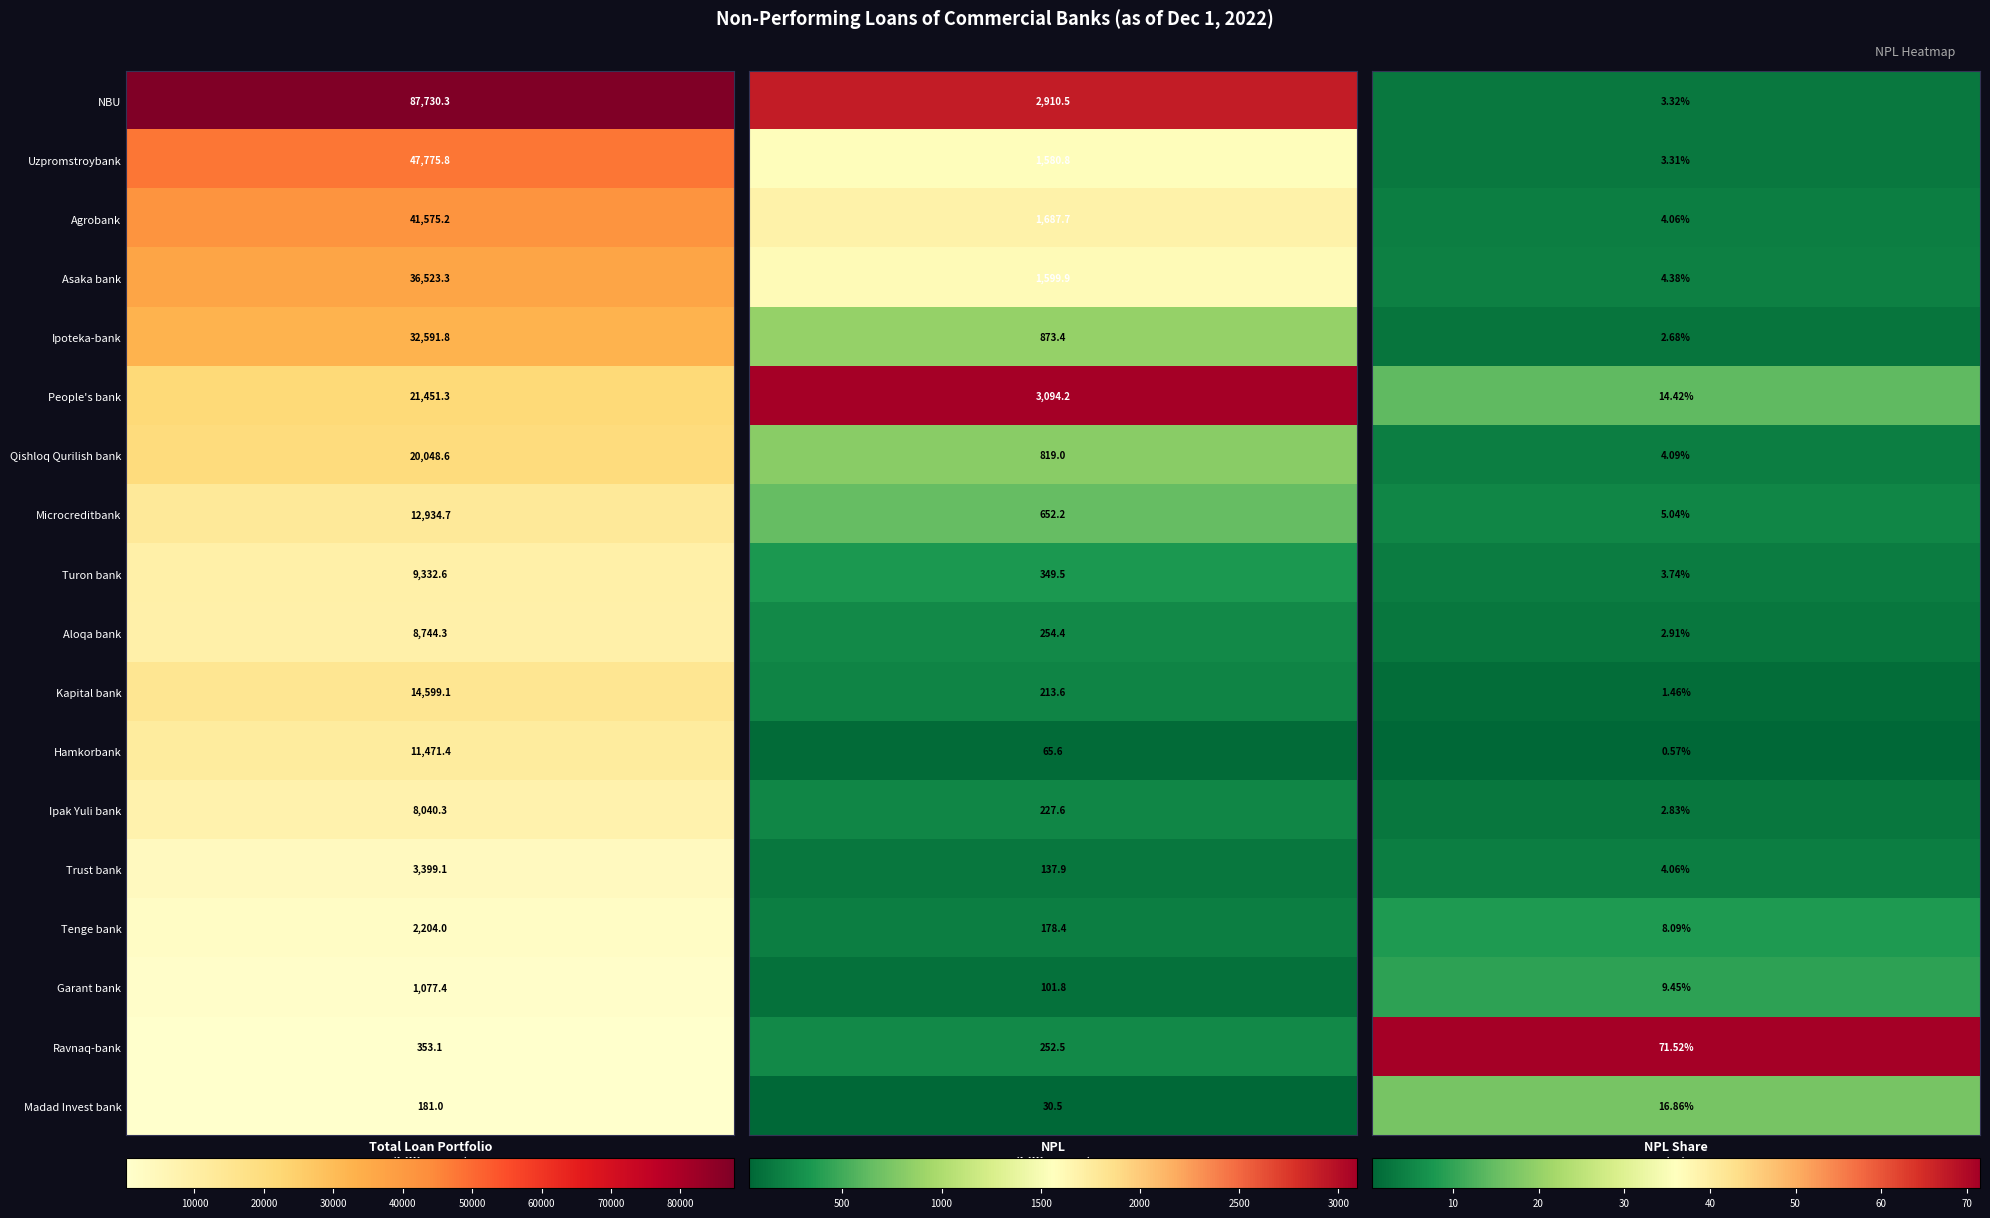

What is the minimum value for total_loan?

181.0